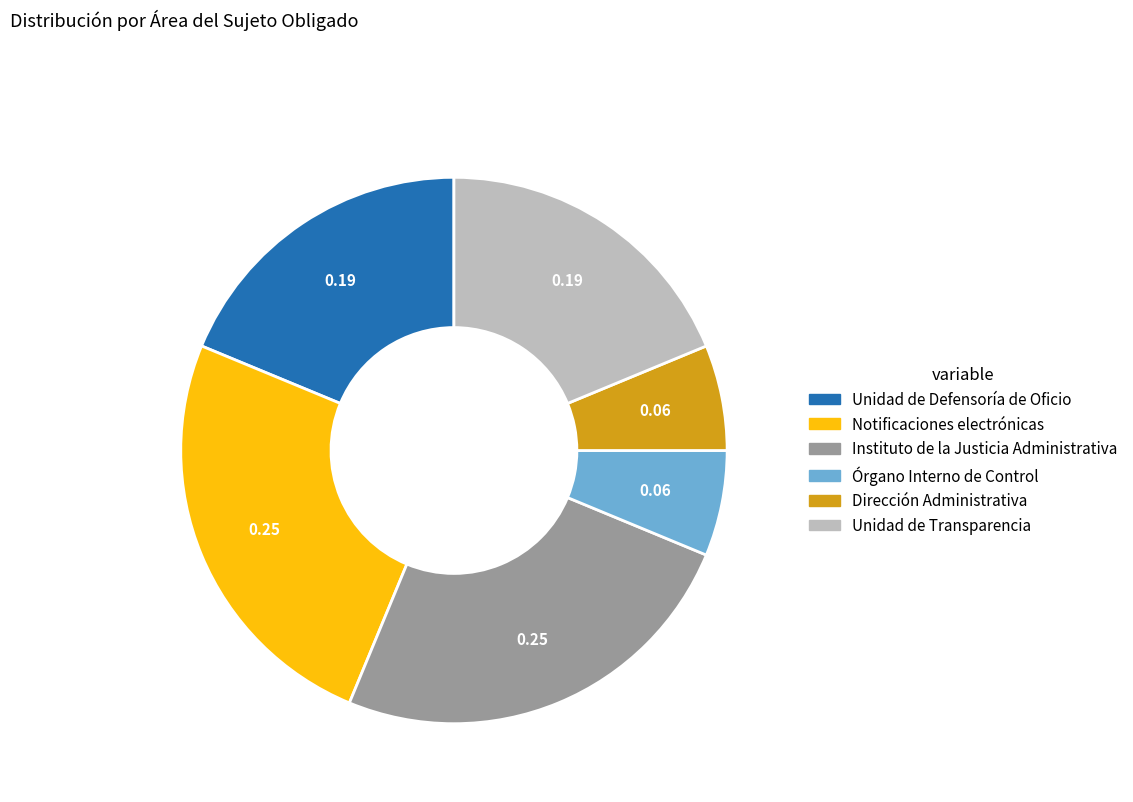

Do Unidad de Defensoría de Oficio and Unidad de Transparencia together represent more than half of the pie?

No